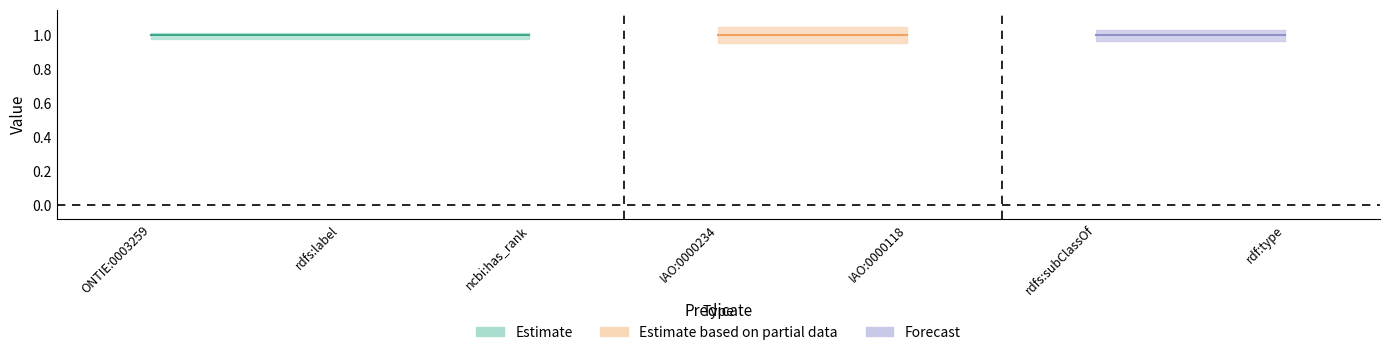

What is the lowest value of the assertion series?

1